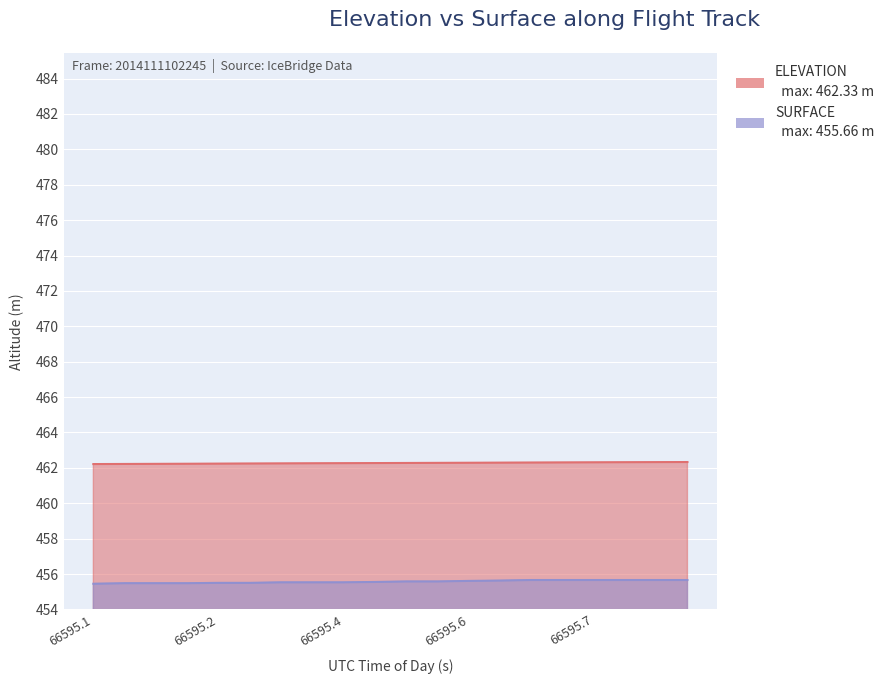

True or false: SURFACE has more than 2 interior local peaks.

False